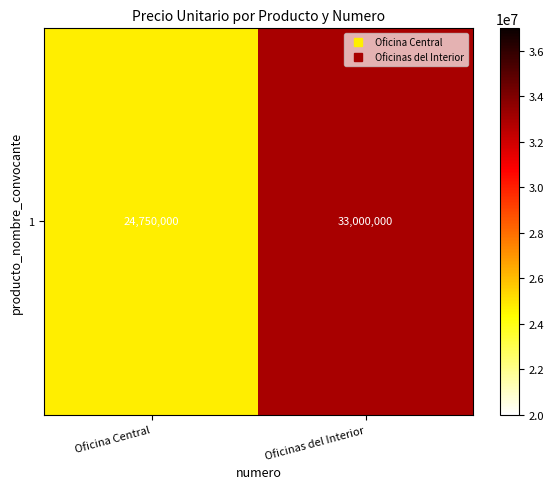

At which category does the chart reach its peak across all series?

Oficinas del Interior